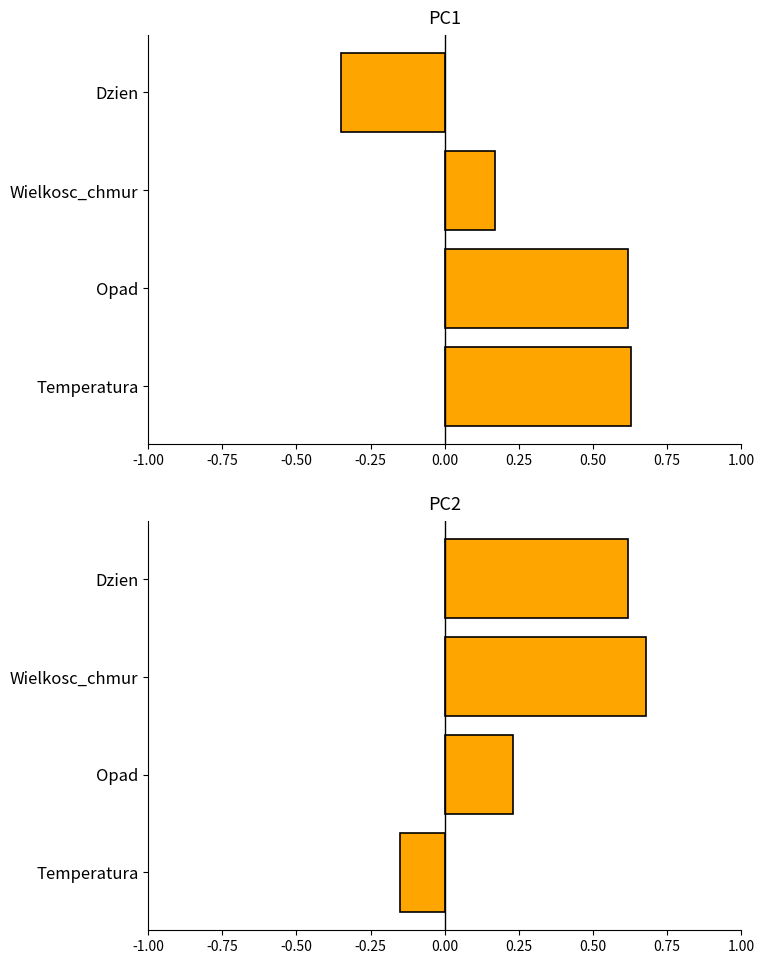

Rank the series by their maximum value, from highest to lowest.

PC2, PC1